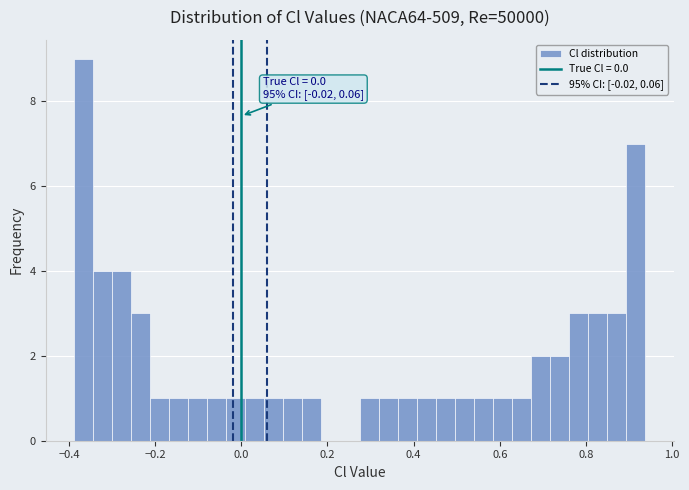

Around what value on the x-axis is the tallest bar? Give the approximate position of its centre, as read against the axis.

-0.36